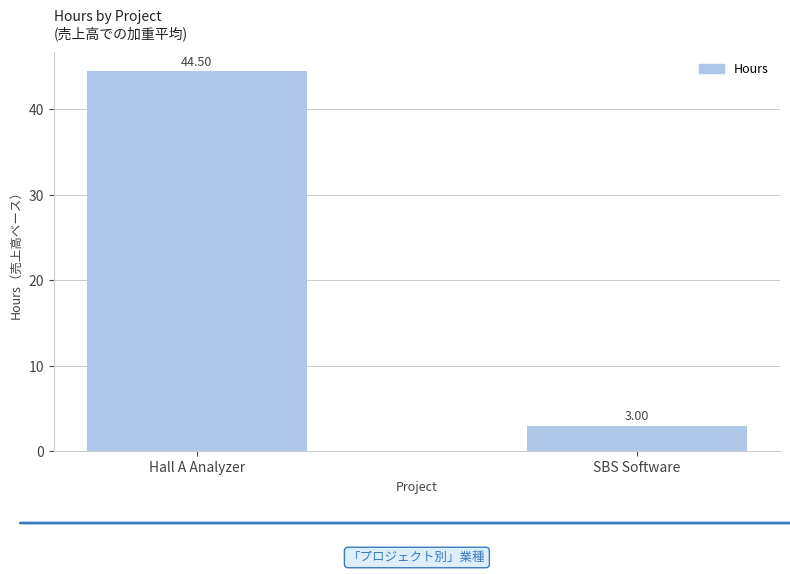

What is the sum of the values at Hall A Analyzer and SBS Software?

47.5